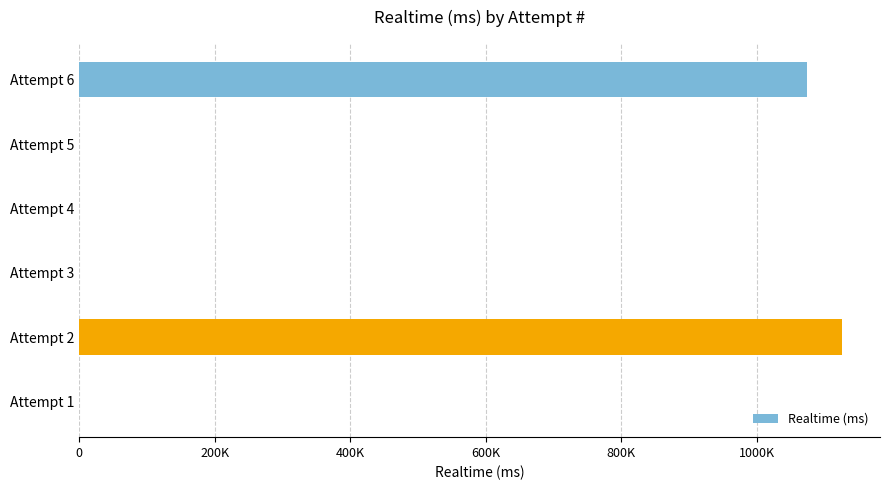

Are the bars horizontal?

Yes